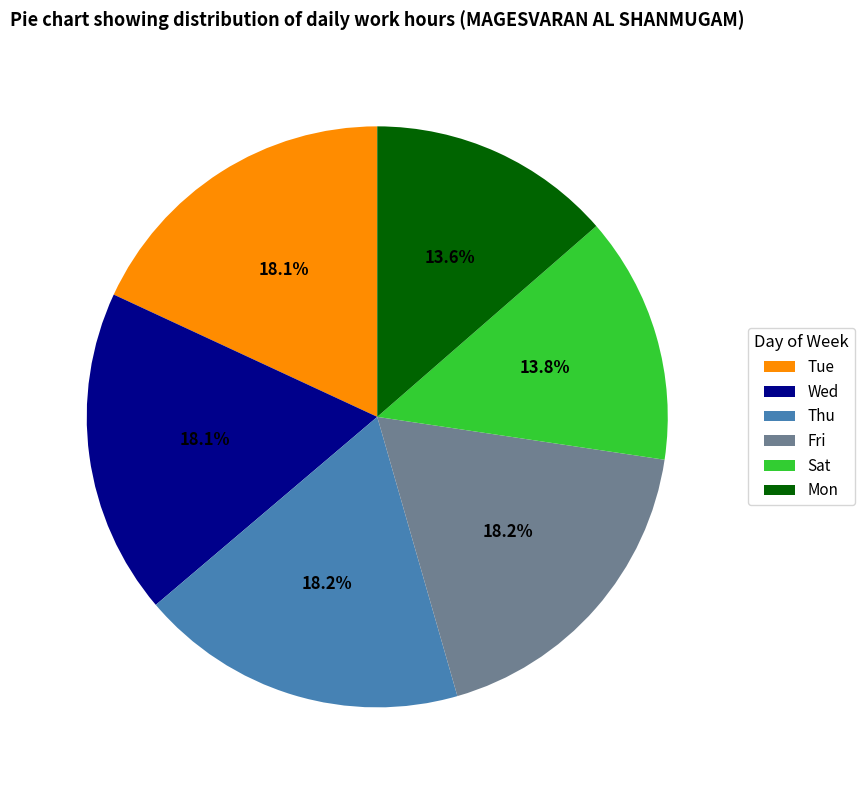

Approximately how many times larger is the value at Tue compared to Thu?

1.0